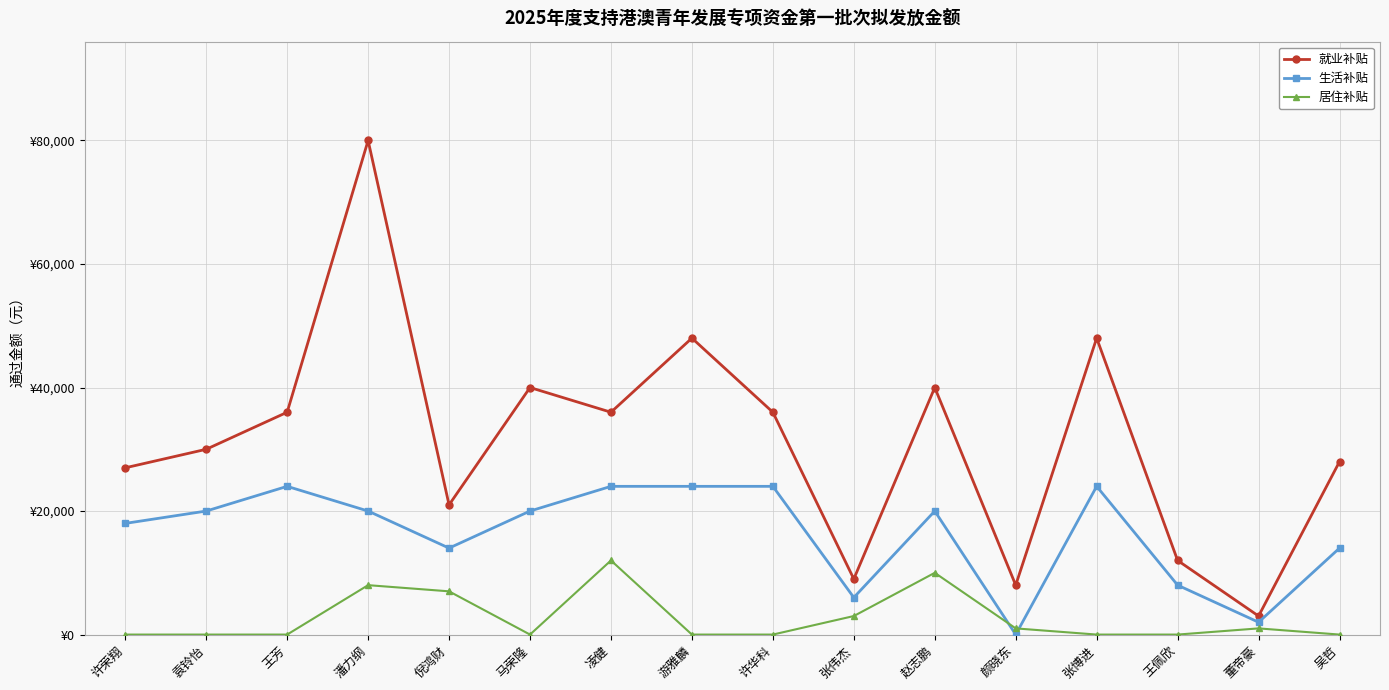

What is the greatest value displayed?

80000